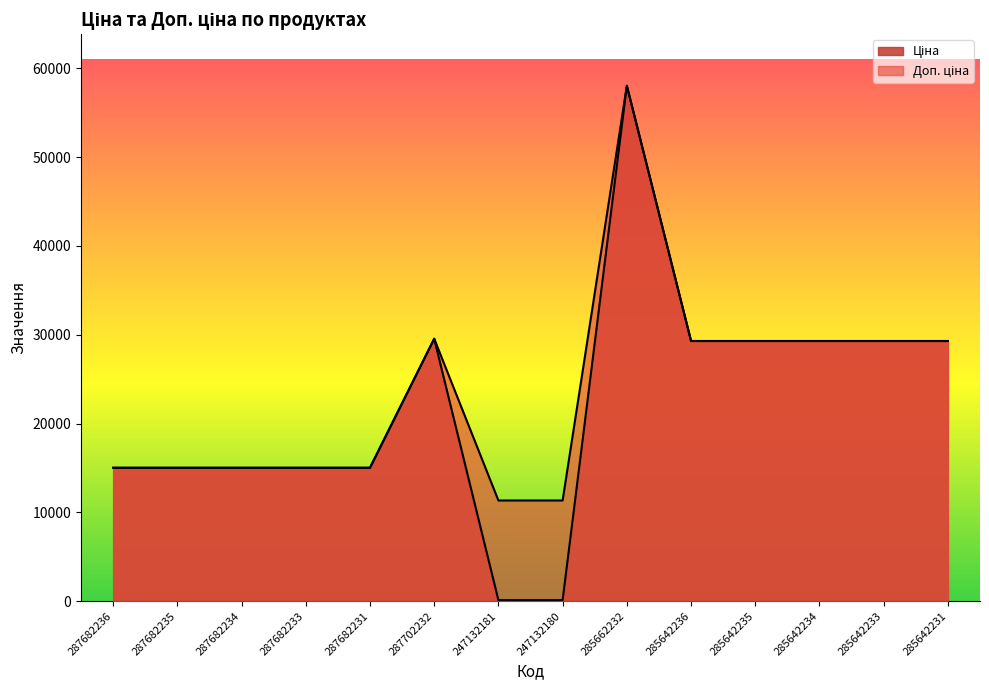

What position from the left is 287682236?

1